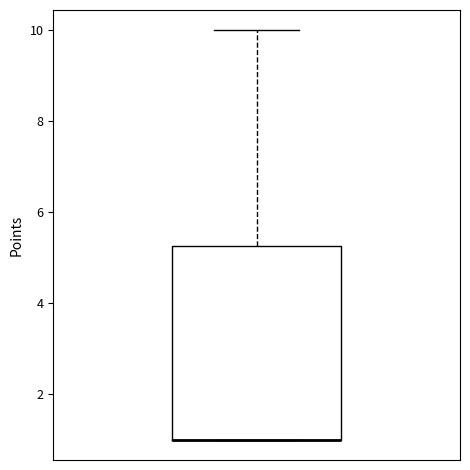

Where is the lower edge of the box on the y-axis? The values are not printed on the chart, so give them approximately, as read against the axis.

1.0